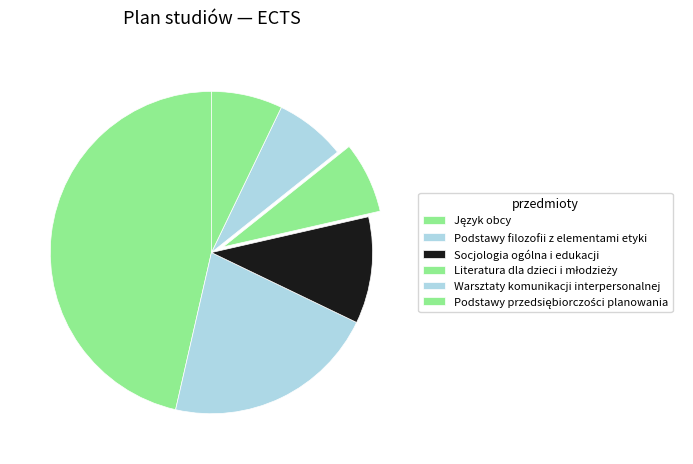

To the nearest percent, what portion does Język obcy represent?

46%